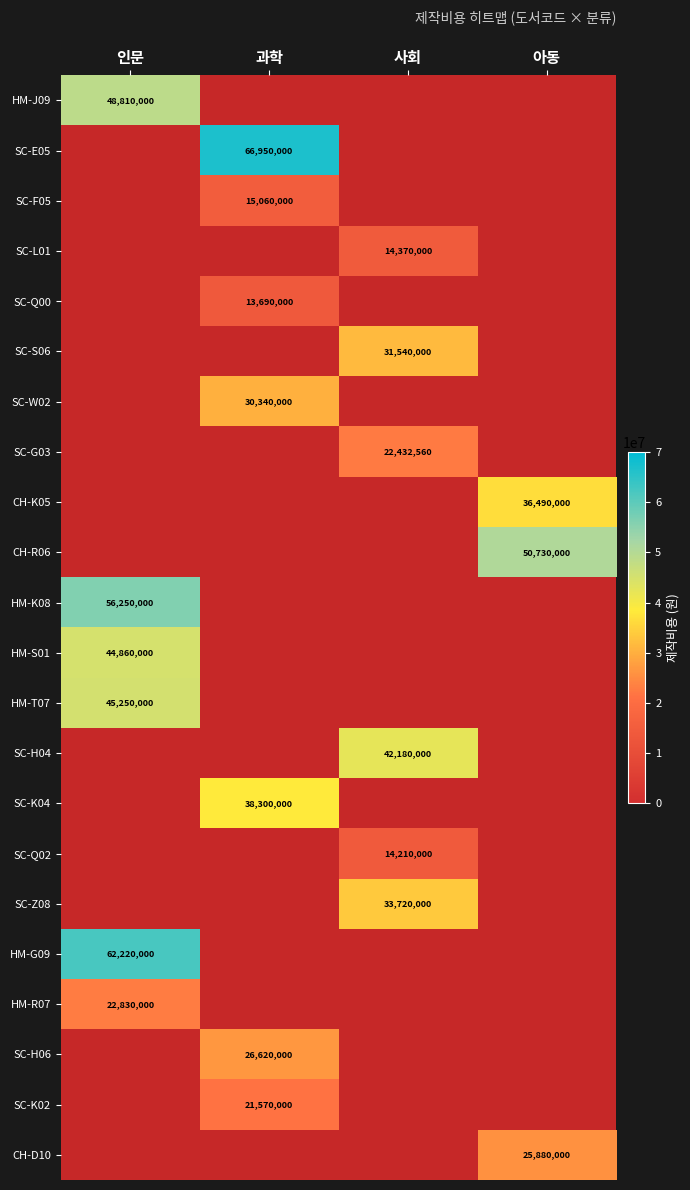

The CH-R06 series shows 50730000 at 아동. True or false?

True